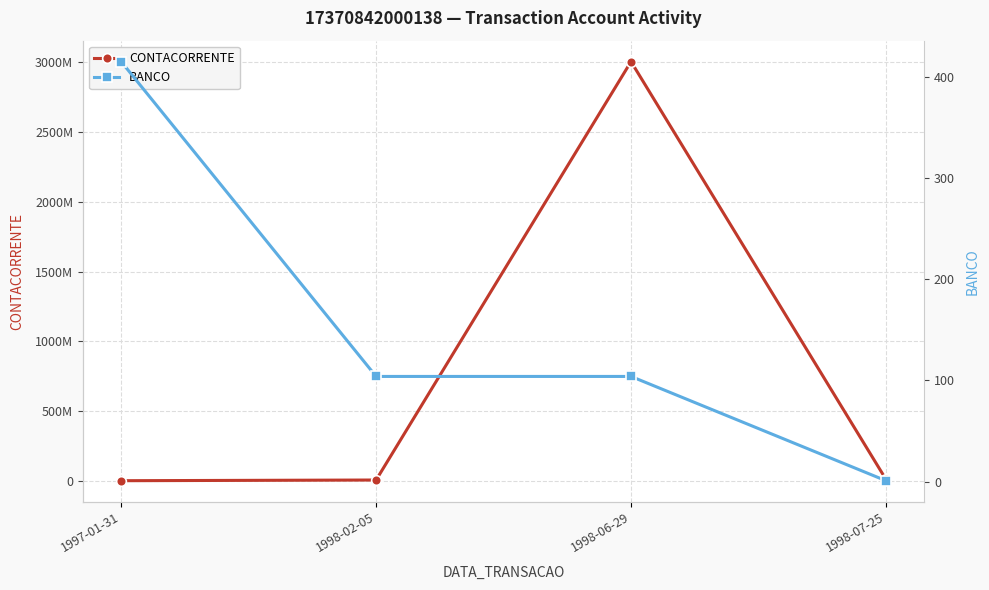

Is it true that CONTACORRENTE equals 56929 at 1997-01-31?

True